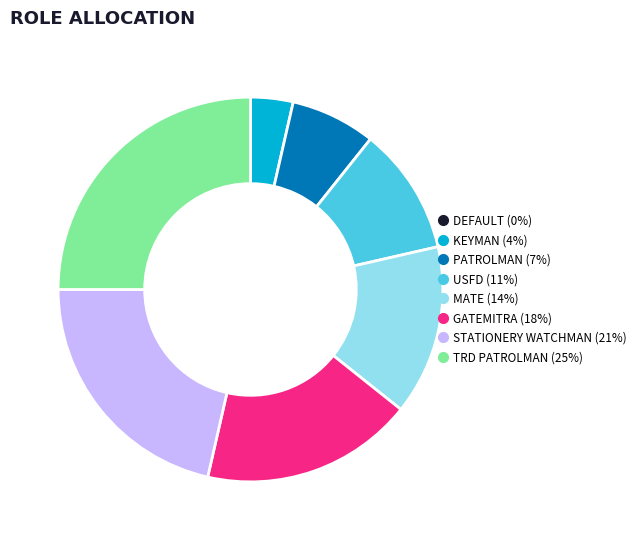

True or false: PATROLMAN accounts for 1% of the total.

False